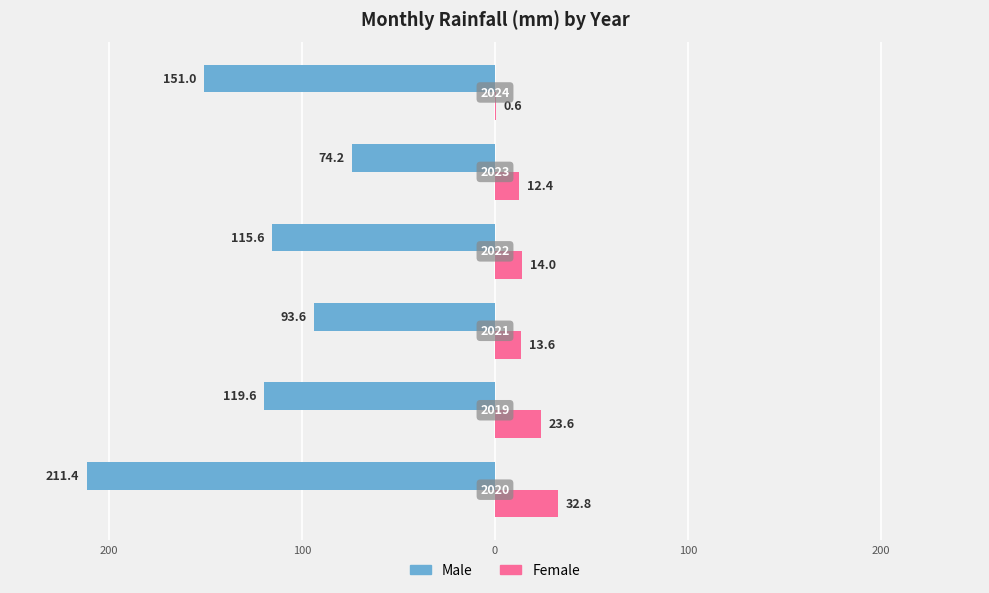

What is the difference between the maximum and second lowest values in the Female series?

20.4